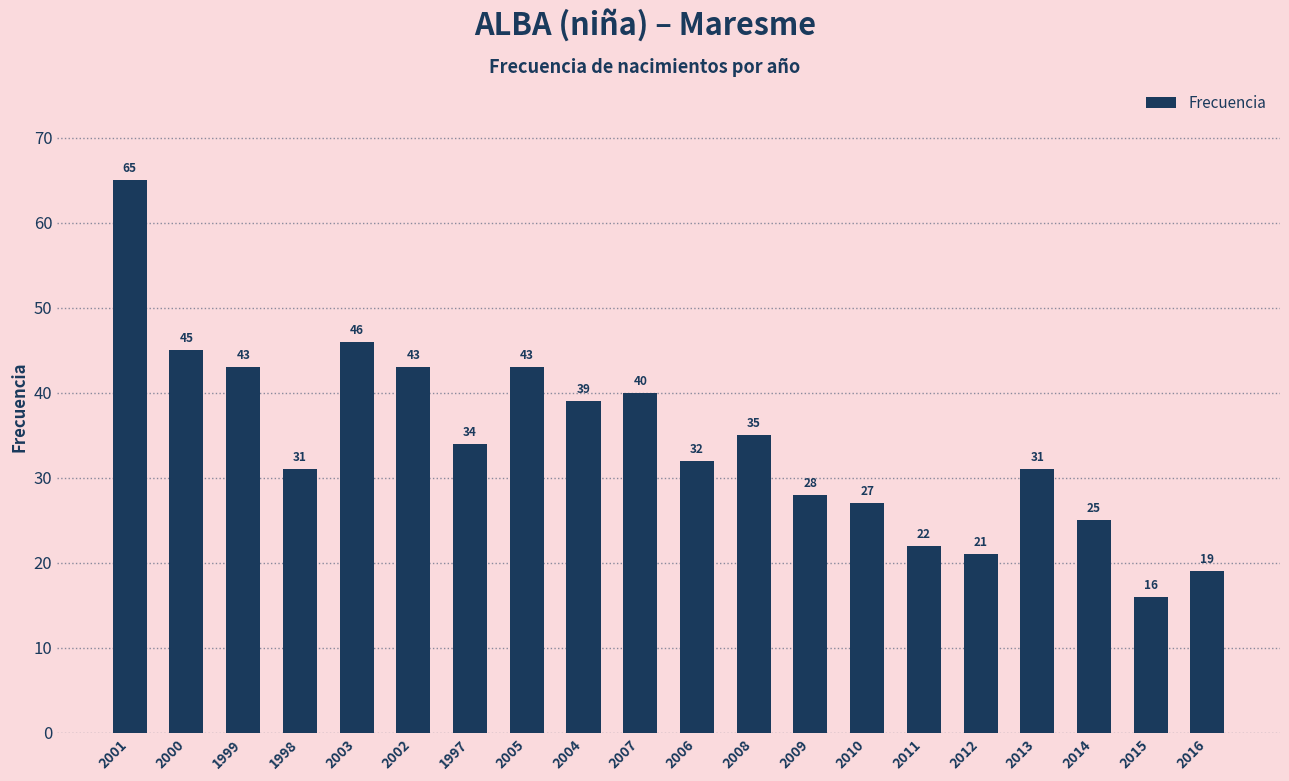

Reading right to left, what are all the values shown in this chart?

19	16	25	31	21	22	27	28	35	32	40	39	43	34	43	46	31	43	45	65